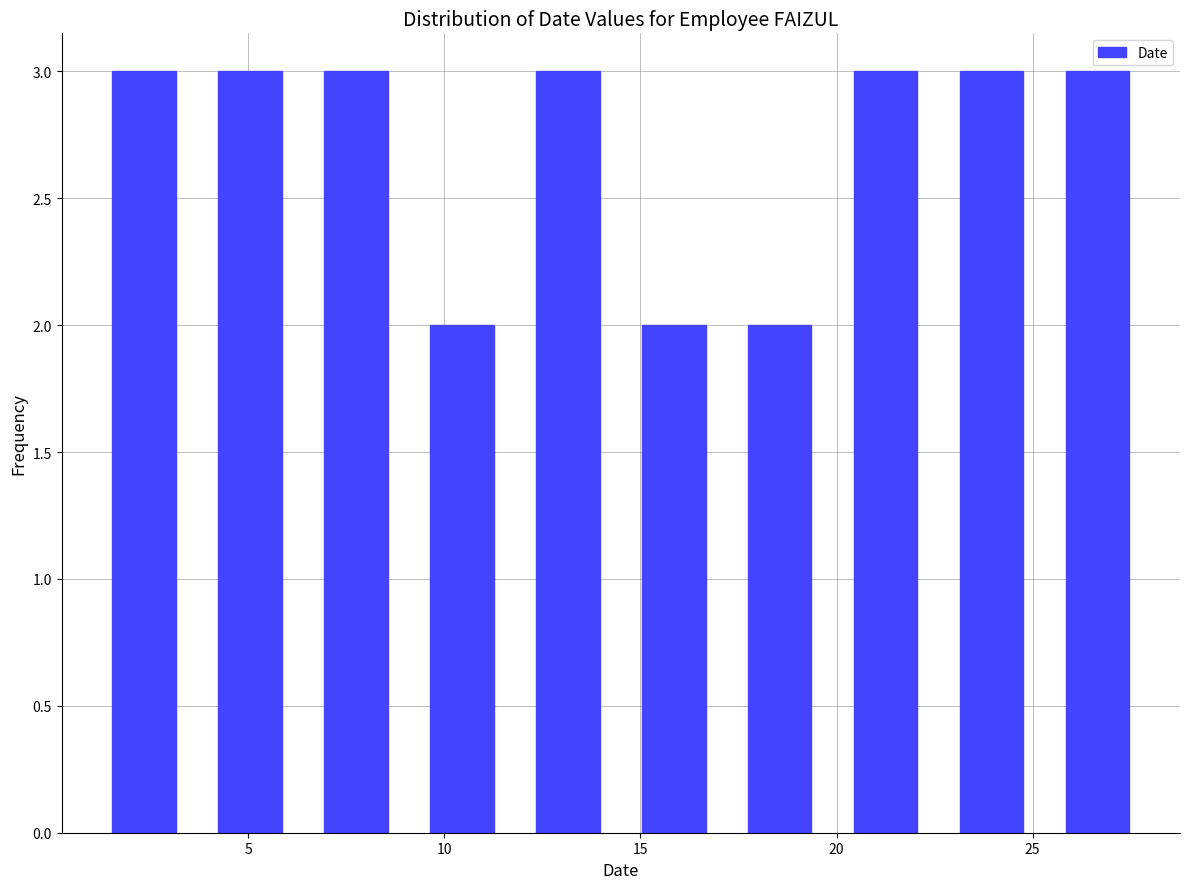

How tall is the bar that spans 22.6 to 25.3 on the x-axis? Neither the bar edges nor the heights are printed on the chart, so give them approximately, as read against the axes.

3